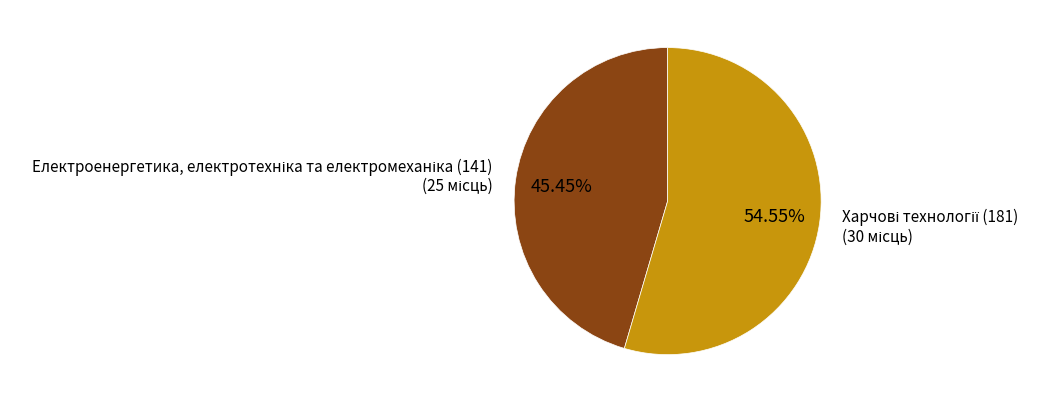

Does any single category account for the majority?

Yes